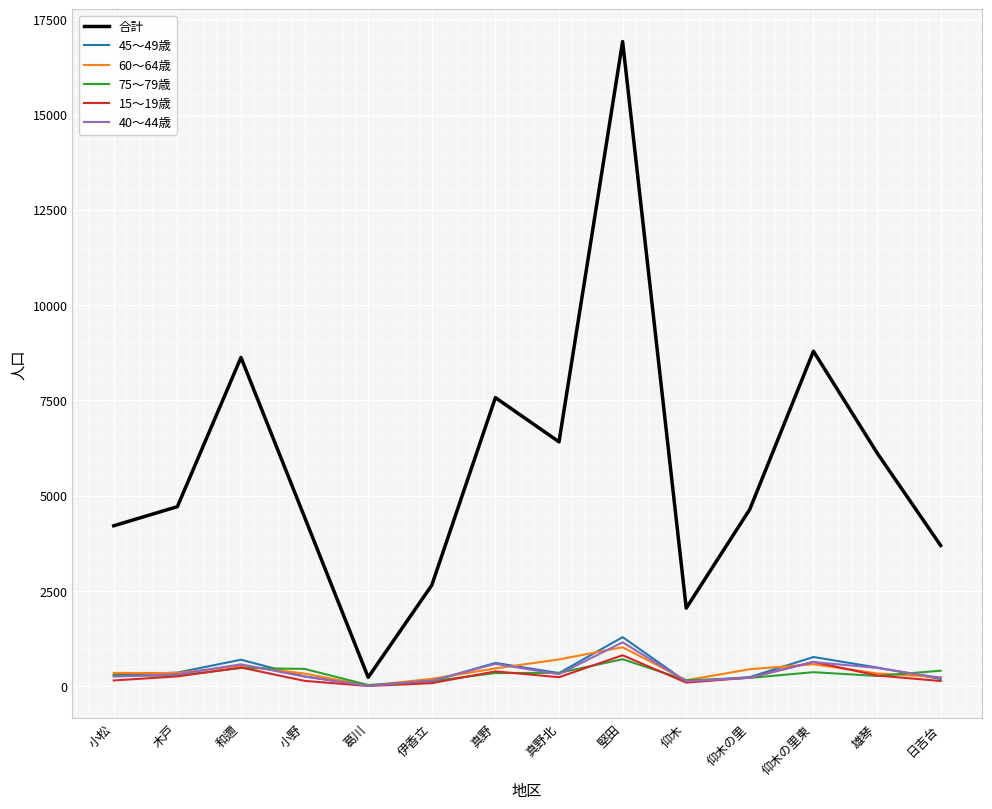

What position from the right is 堅田?

6